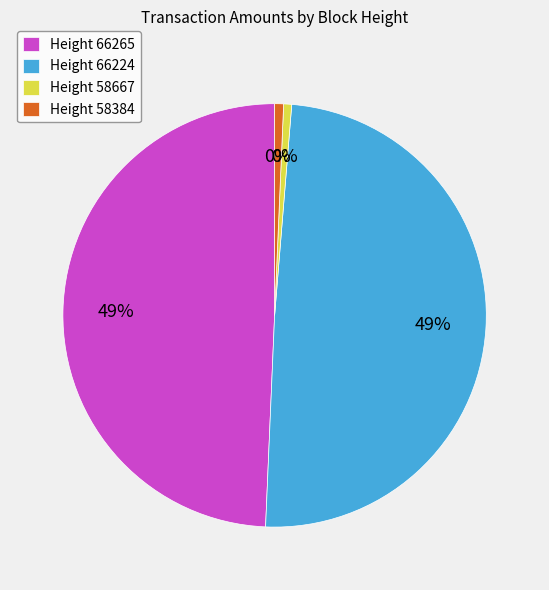

What is the largest slice in the pie chart?

66224